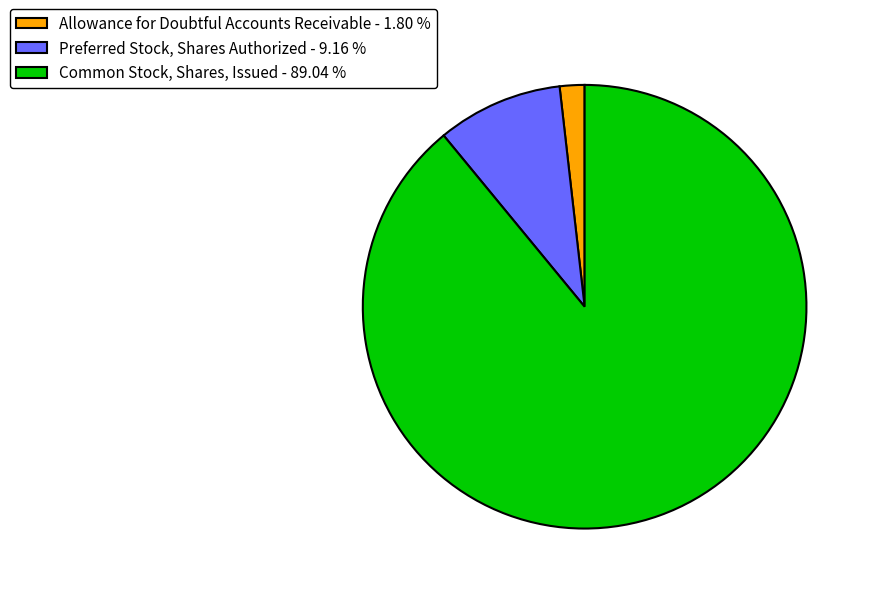

Which category accounts for the majority?

Common Stock, Shares, Issued